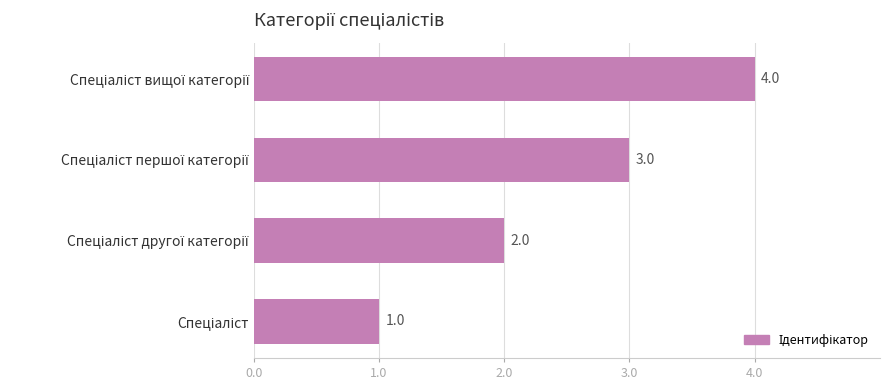

What is the difference between the maximum and minimum values?

3